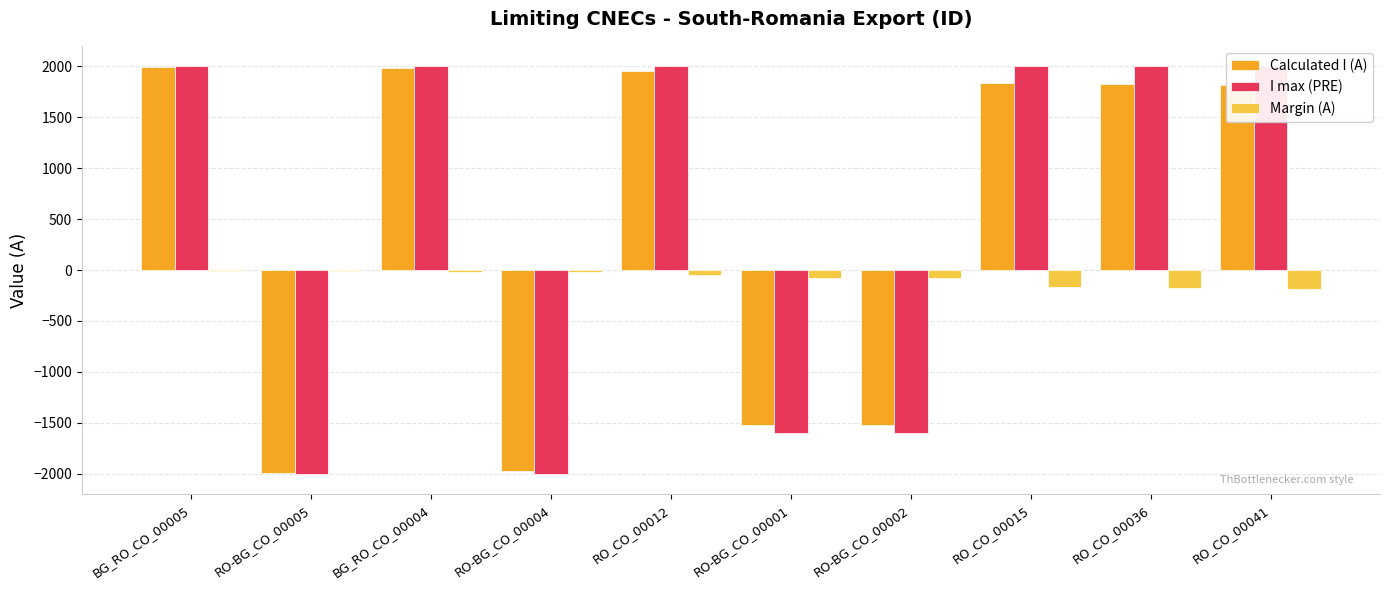

How many values in the Calculated I (A) series are below 1827?

5